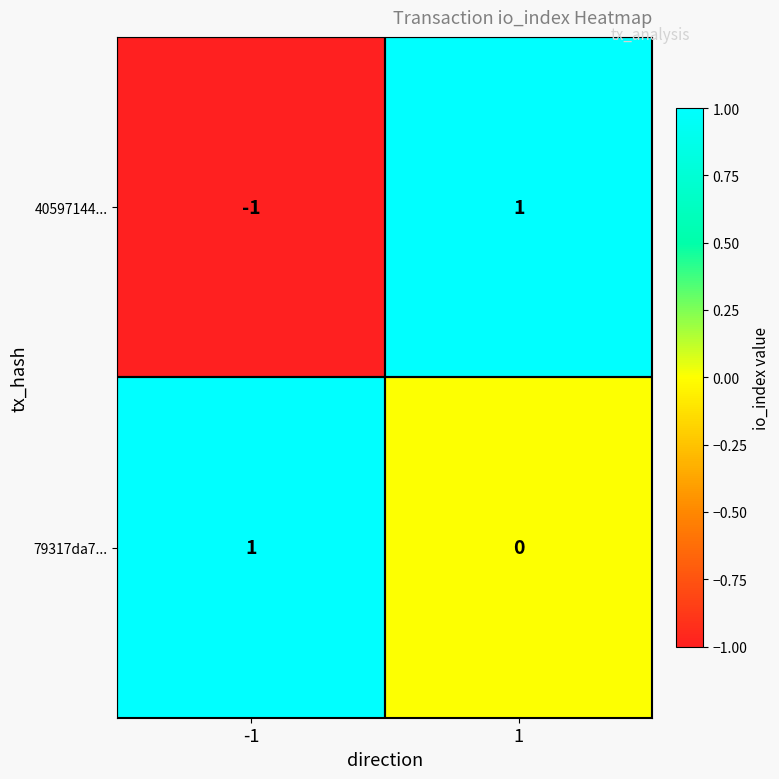

Which series changed the most between -1 and 1?

40597144...